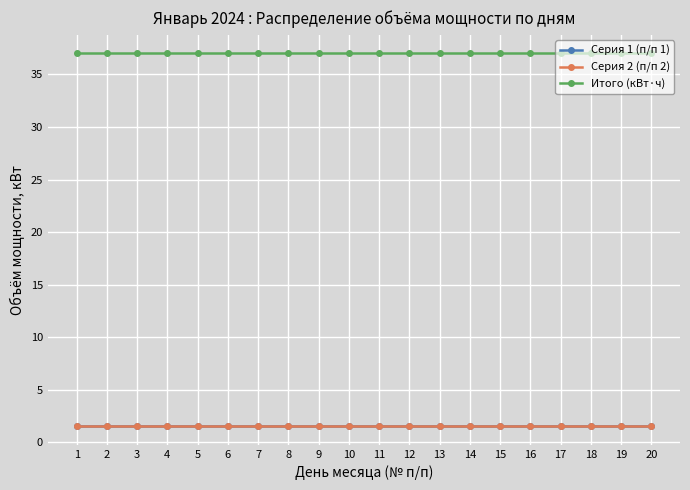

Does the chart have visible grid lines?

Yes